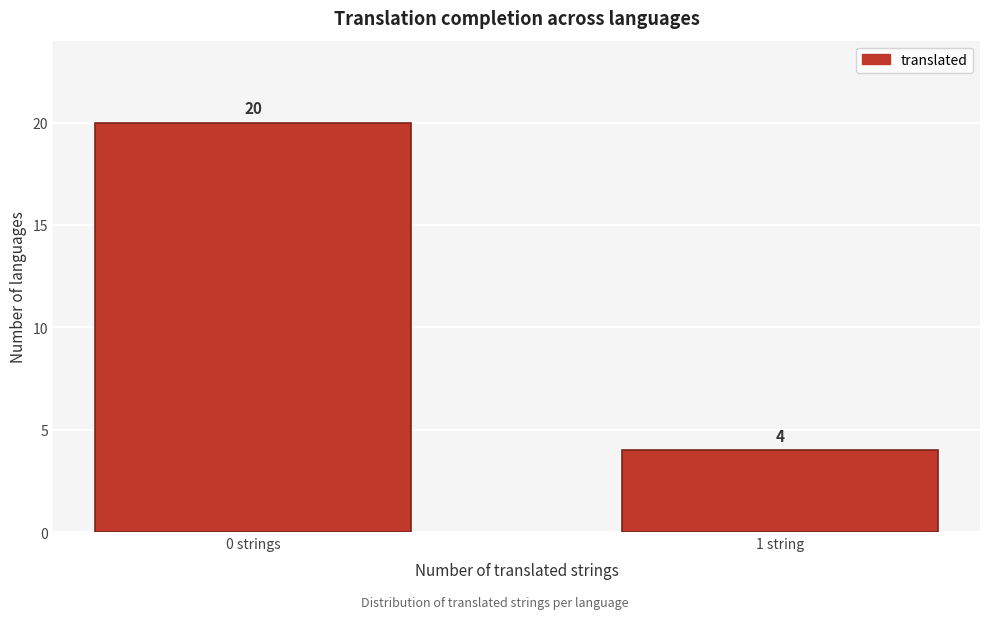

Reading left to right, what are all the values shown in this chart?

0 strings=20	1 string=4